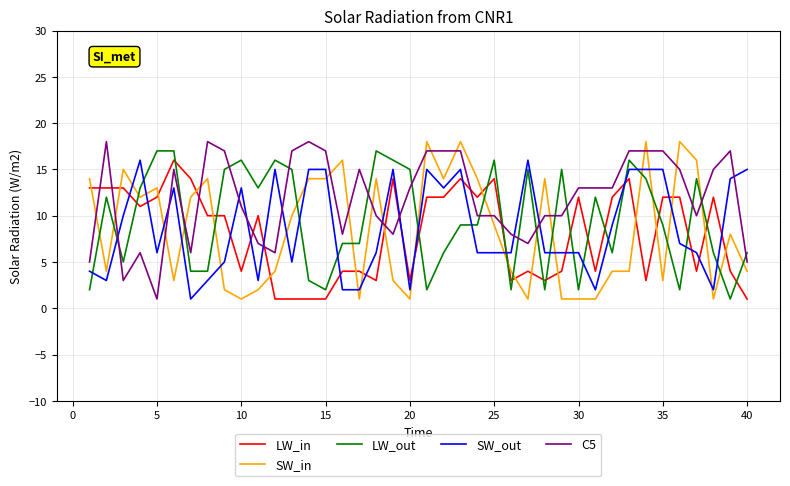

Which series has the largest total across all categories?

C5